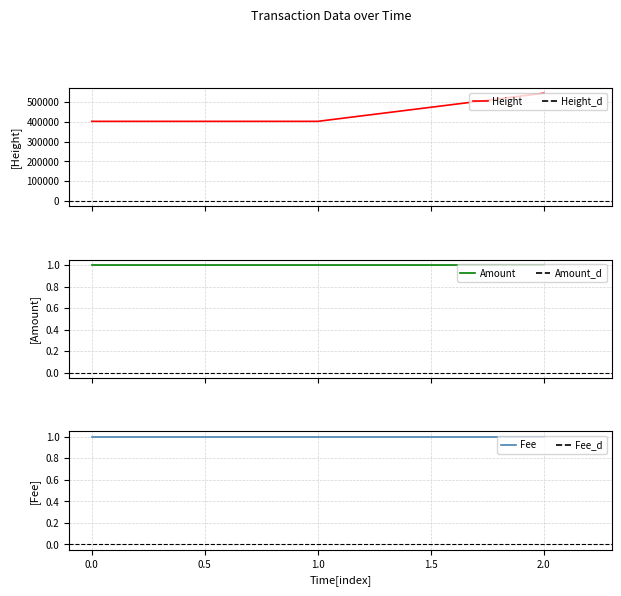

What are all the series names shown in the legend?

Height, Amount, Fee